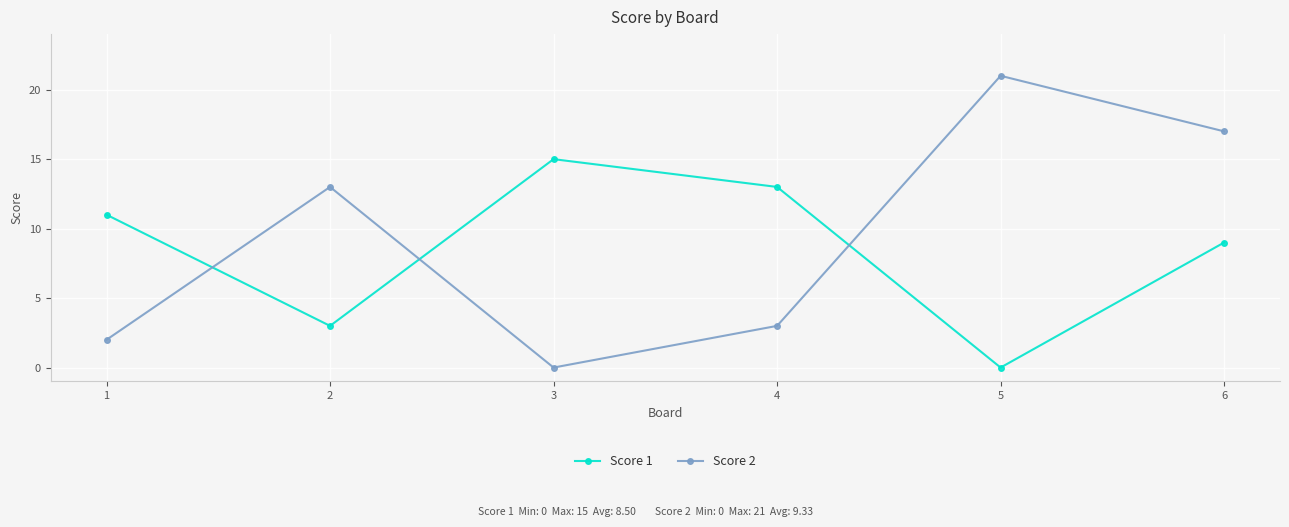

The value of Score 1 at 5 is 7. True or false?

False